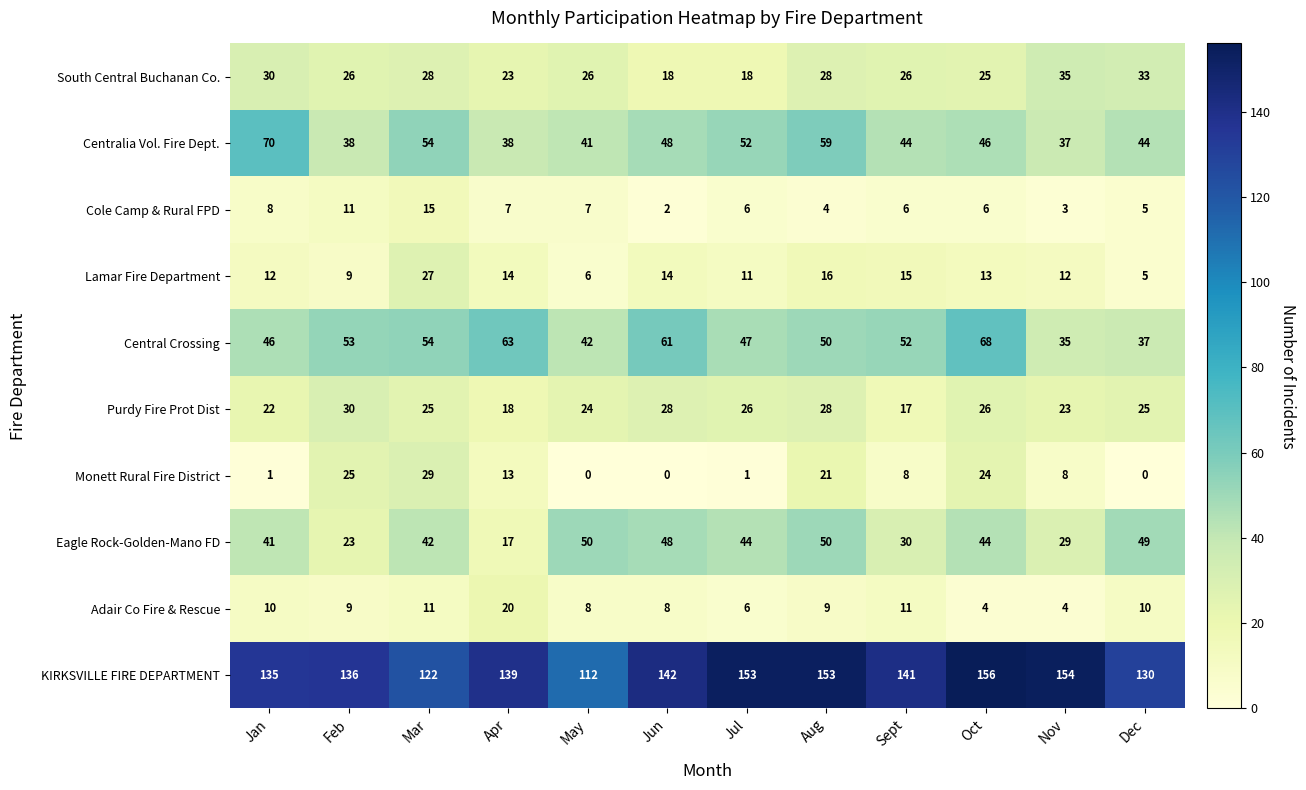

Where does the Eagle Rock-Golden-Mano FD series first go above 44?

May